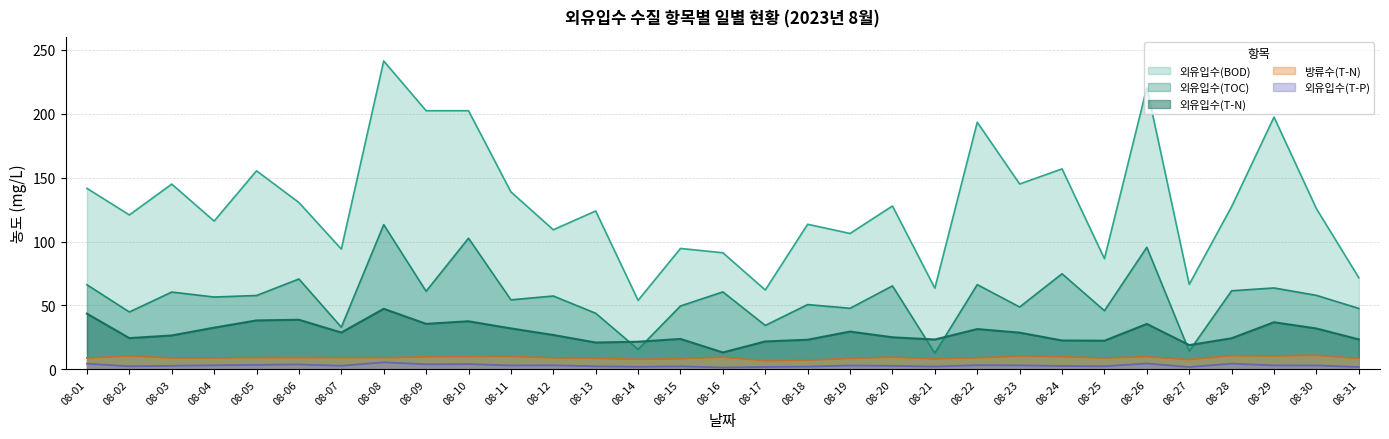

Is it true that 방류수(T-N) equals 2.9 at 08-22?

False